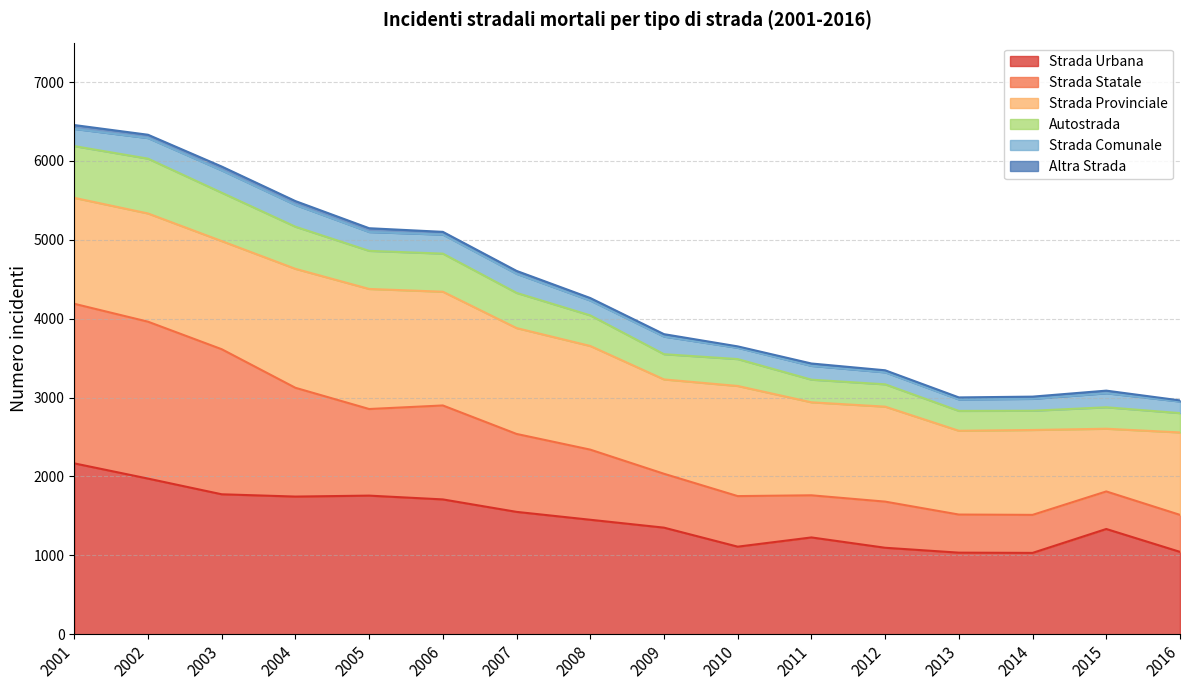

What is the sum of the Strada Urbana values at 2013 and 2009?

2385